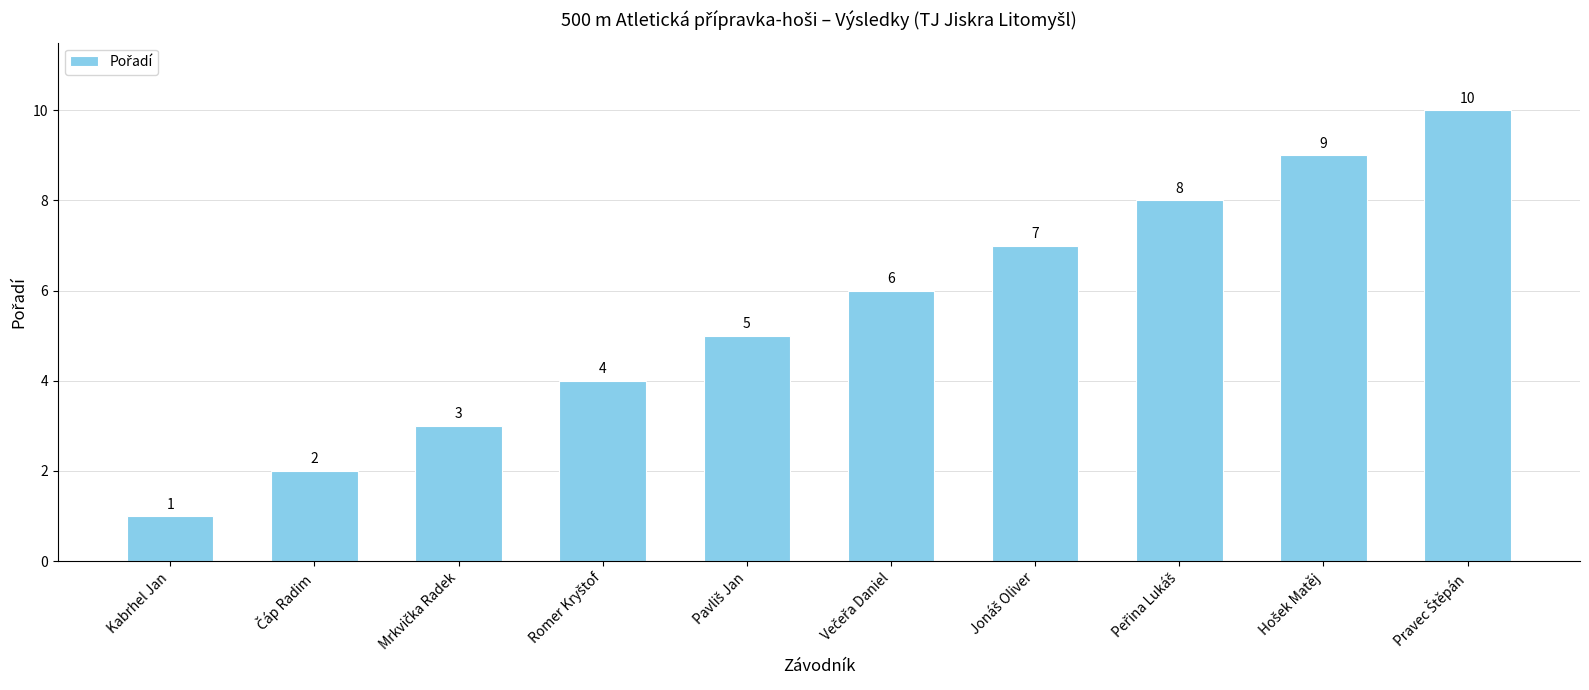

Count the values in the range 3 to 8.

6